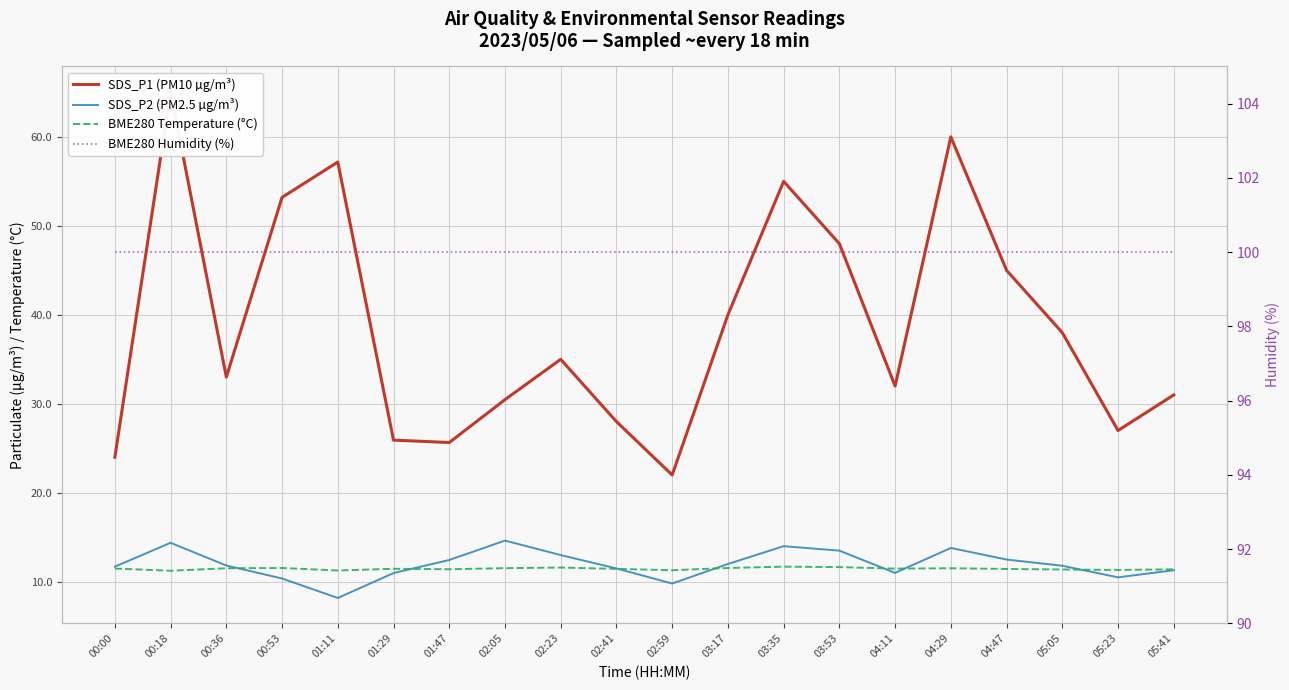

What is the lowest value of the BME280 Temperature (°C) series?

11.2